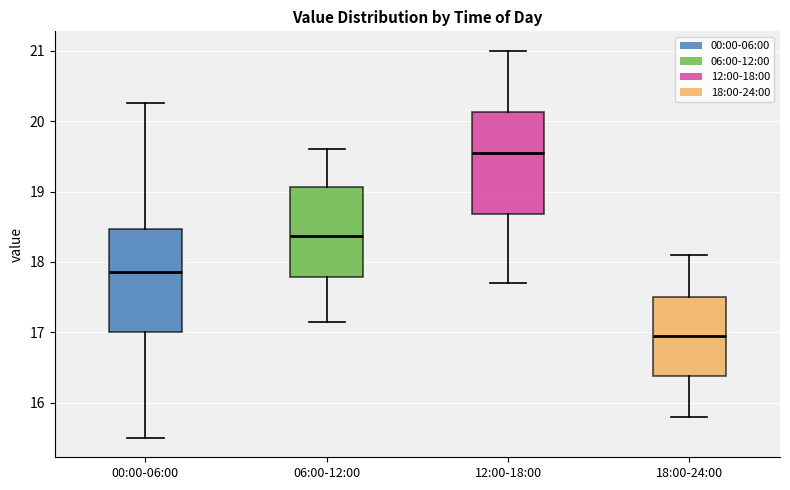

Where is the upper edge of the box for 18:00-24:00 on the y-axis? The values are not printed on the chart, so give them approximately, as read against the axis.

17.5